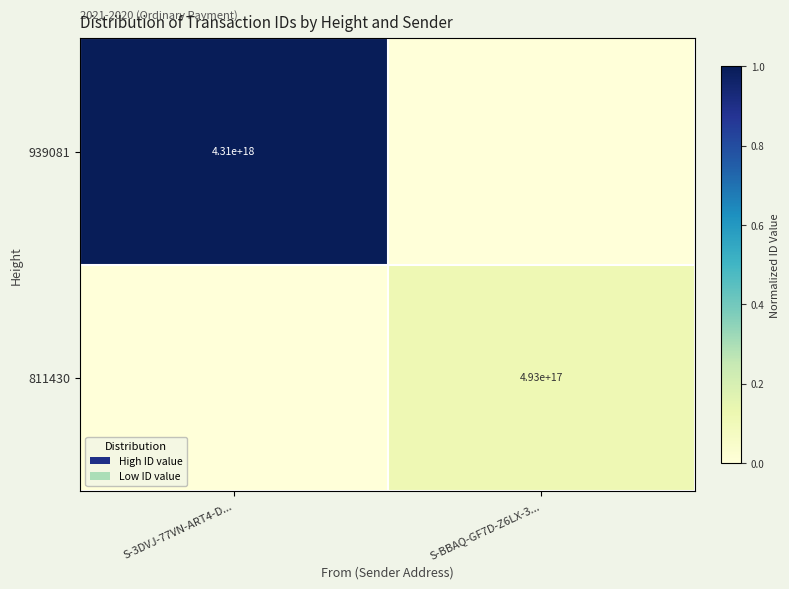

At which category does the chart reach its peak across all series?

S-3DVJ-77VN-ART4-D...